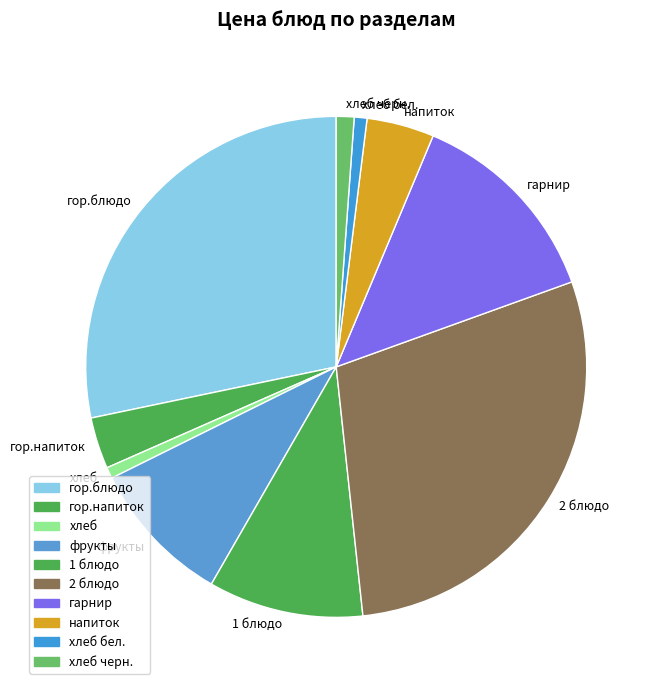

Combined, do гор.напиток and хлеб бел. account for over 50%?

No